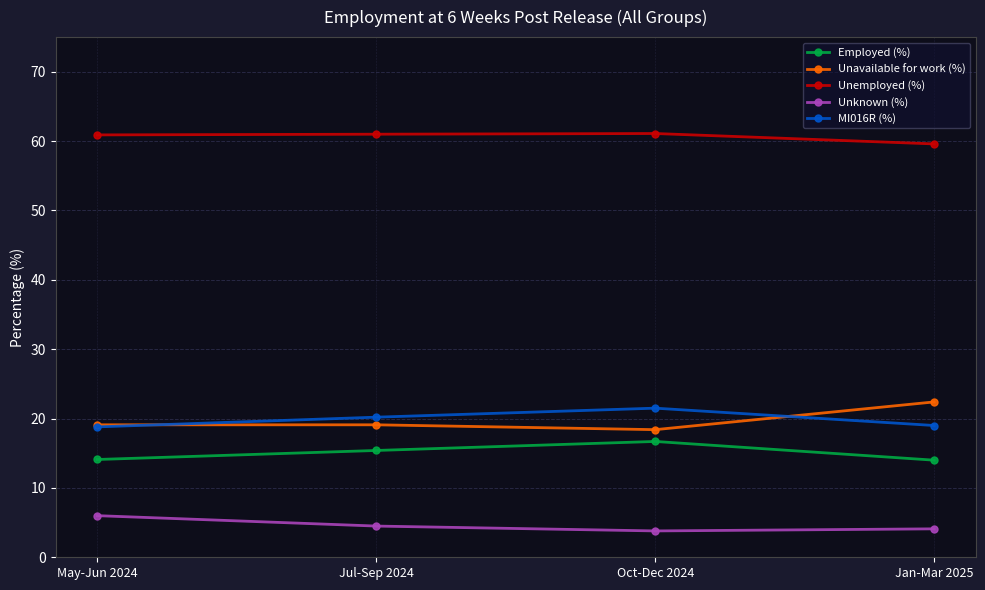

Which category has the highest value in the Employed (%) series?

Oct-Dec 2024